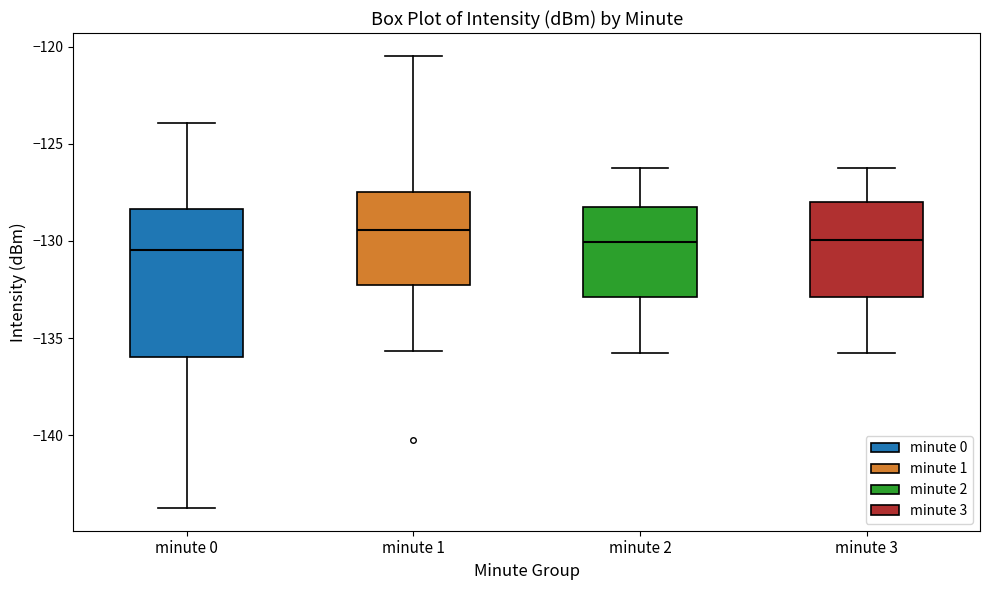

Where does the lower whisker of the box for minute 0 end on the y-axis? The values are not printed on the chart, so give them approximately, as read against the axis.

-143.5